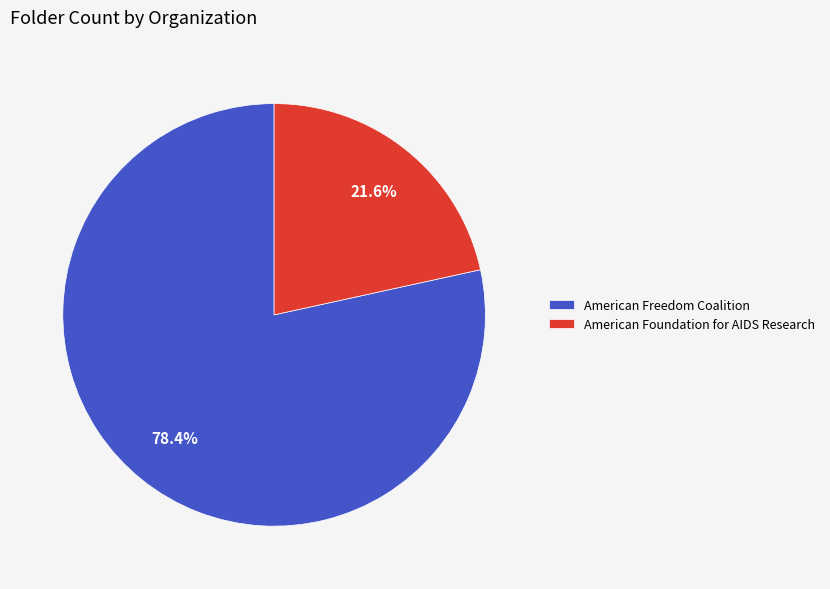

Between American Freedom Coalition and American Foundation for AIDS Research, which is larger?

American Freedom Coalition